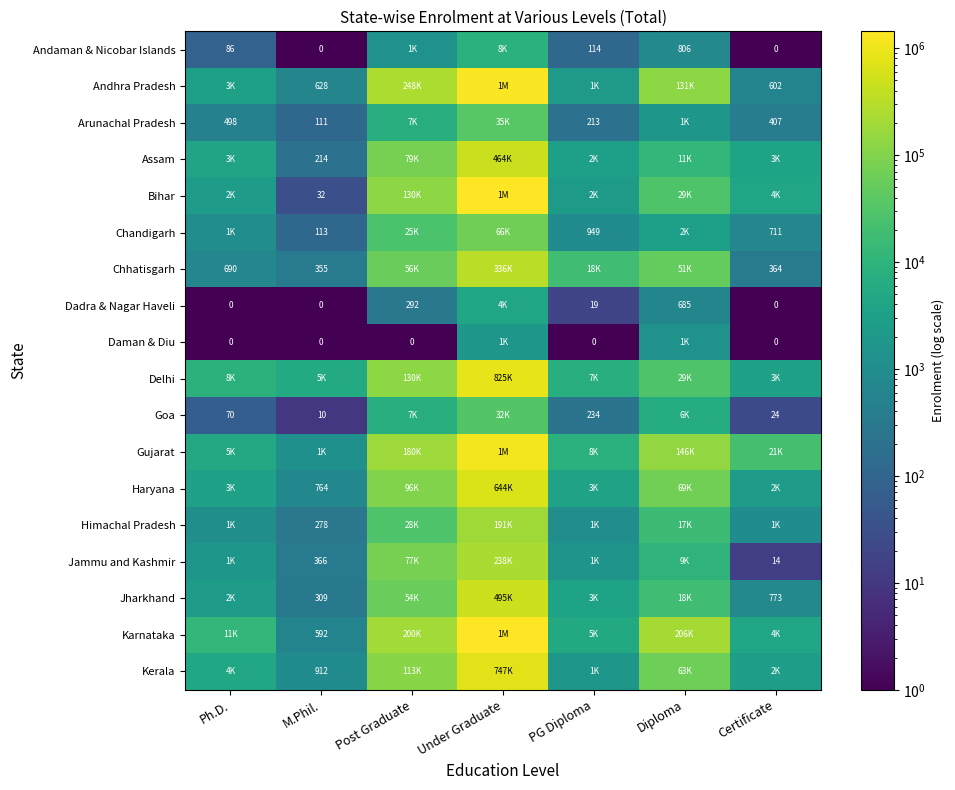

The value of Assam at M.Phil. is 214. True or false?

True